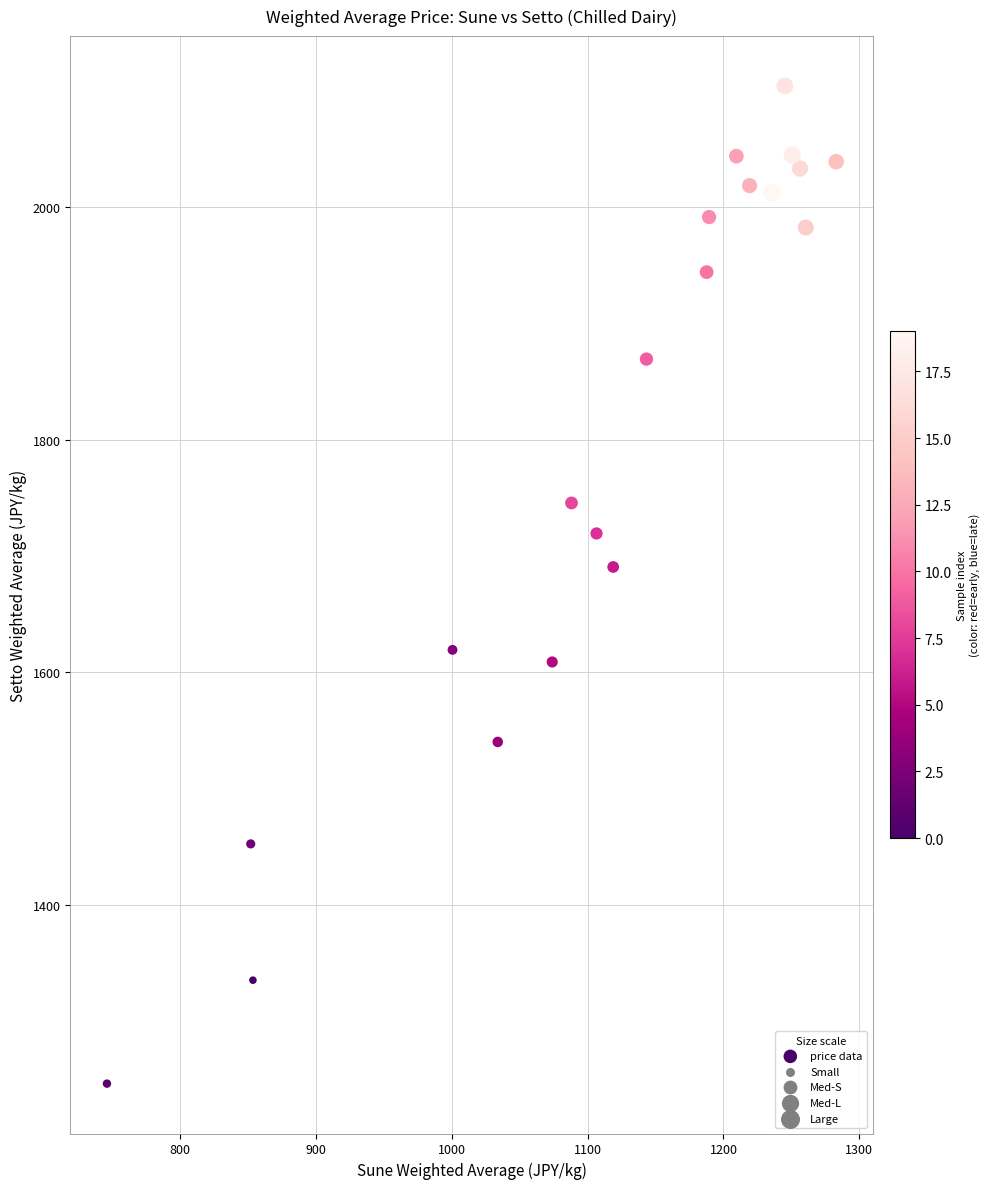

What Y value in the scatter plot is closest to 1675?

1690.6